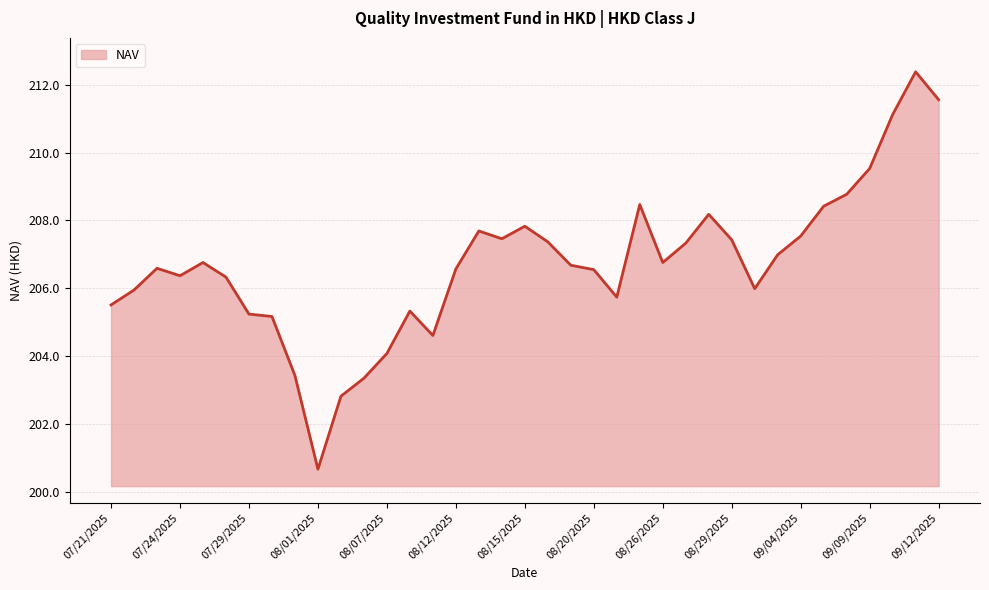

What is the maximum value shown in the chart?

212.4